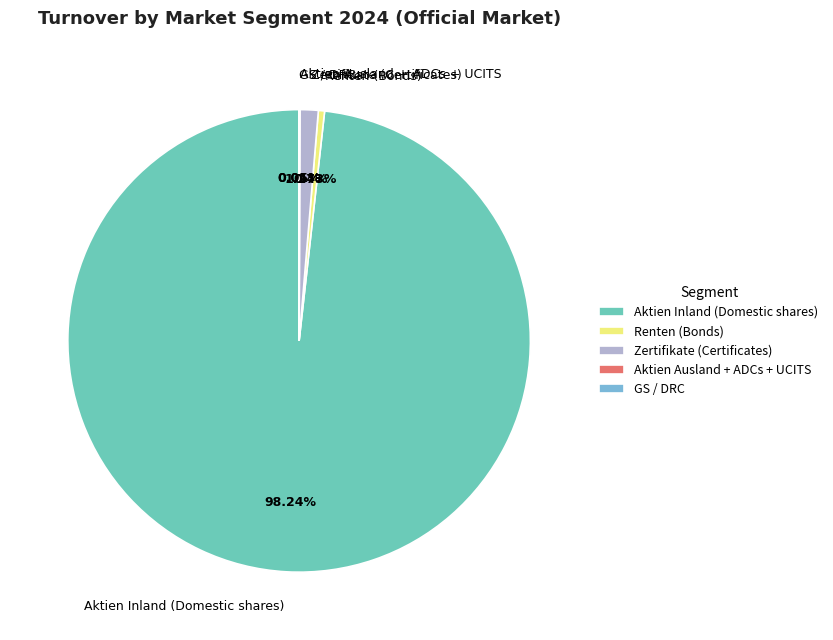

Which has a higher value, Renten (Bonds) or Zertifikate (Certificates)?

Zertifikate (Certificates)